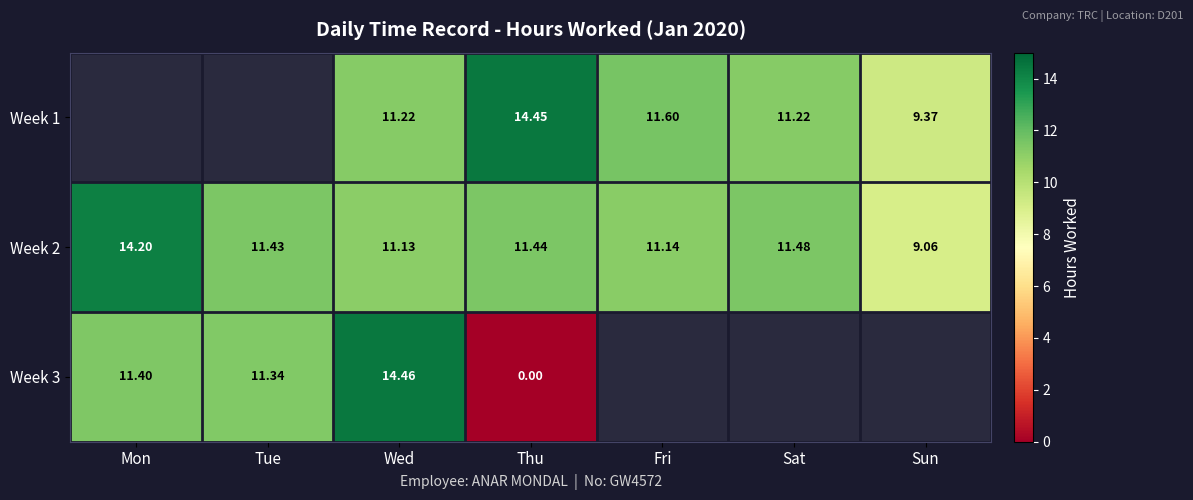

Which series changed the most between Wed and Thu?

Week 3